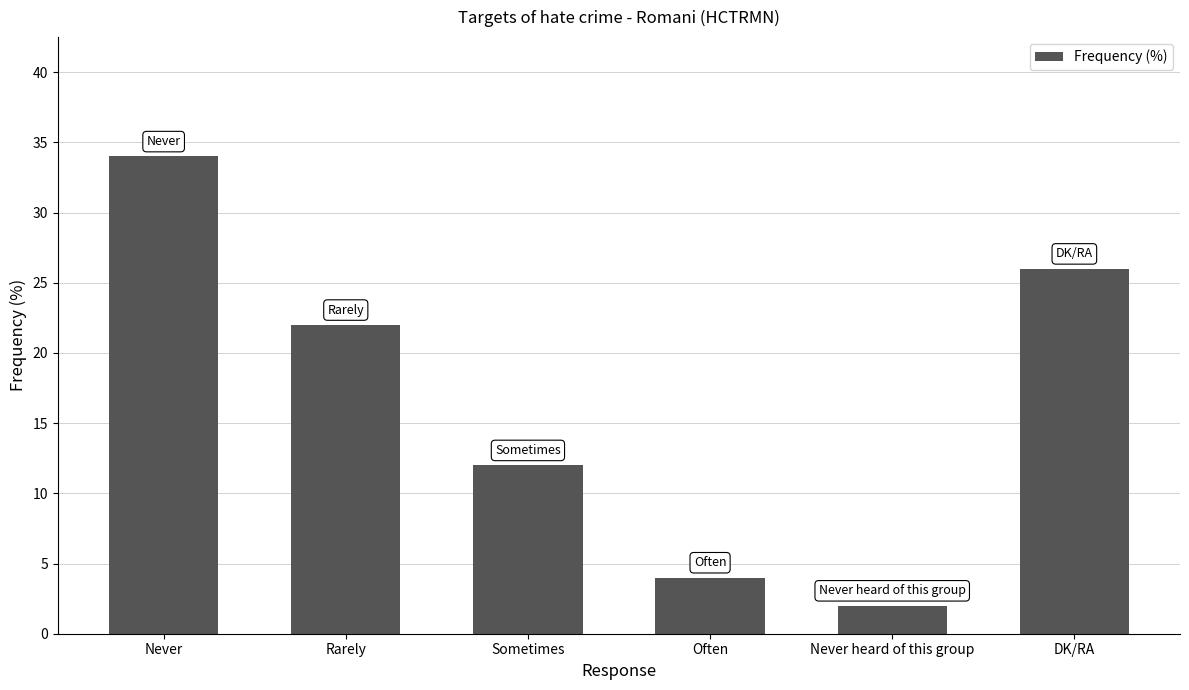

What is the greatest value displayed?

34